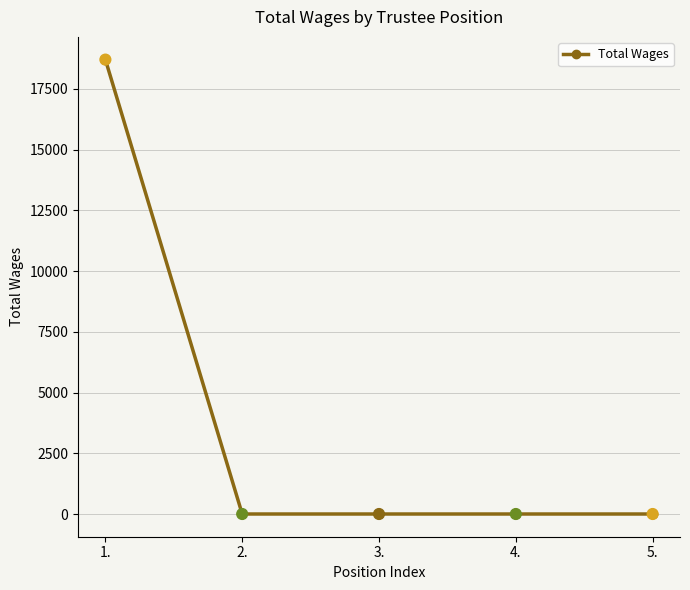

What is the change in value from 1. to 4.?

-18700